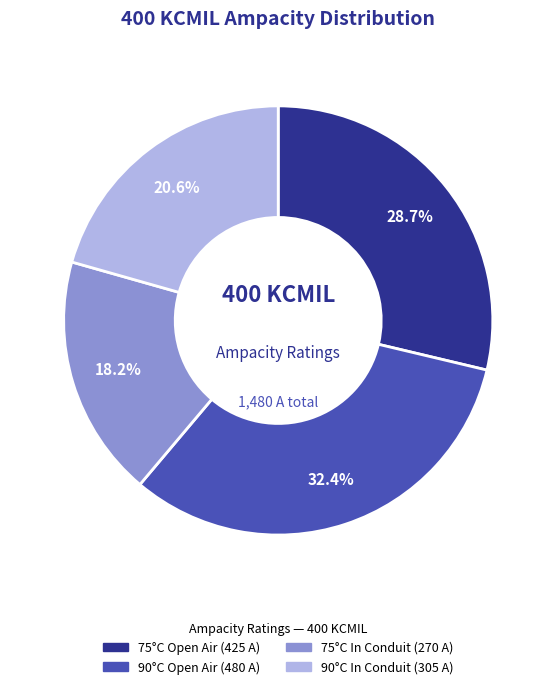

Is there any slice that represents more than half of the pie?

No